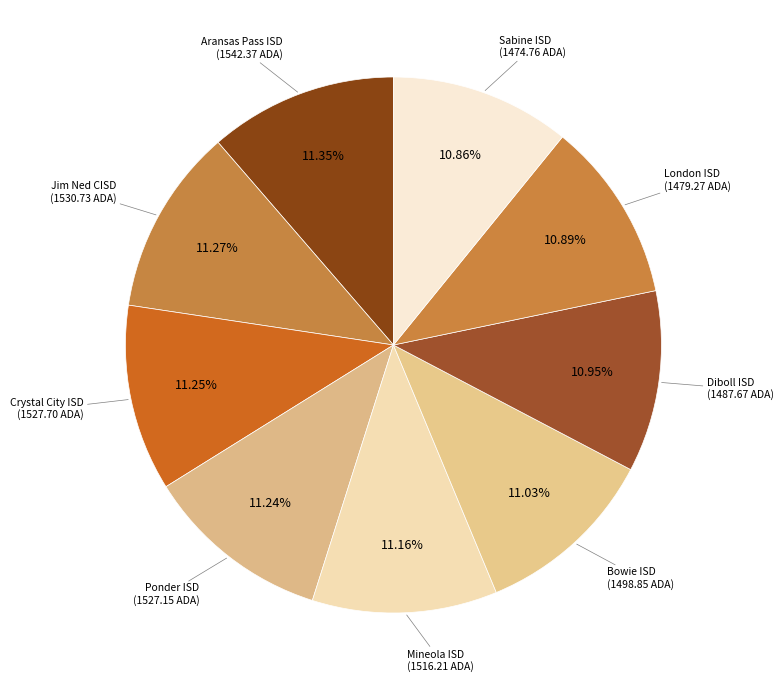

Does any single category account for the majority?

No